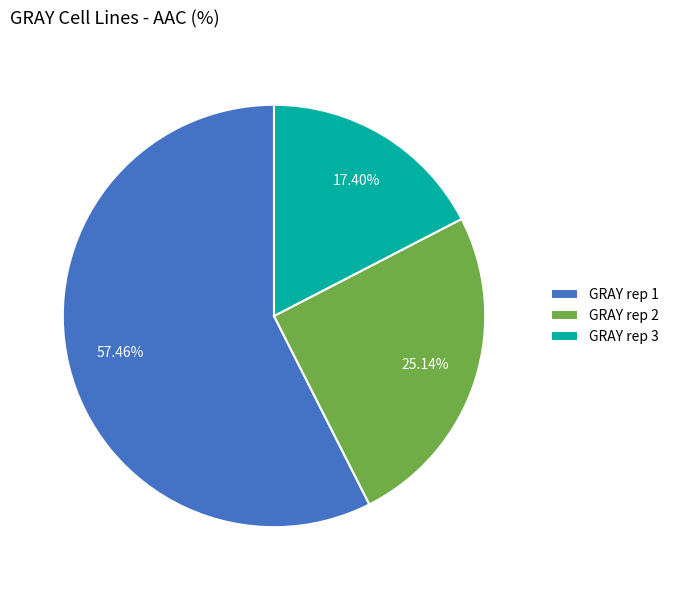

How many segments does this pie chart have?

3